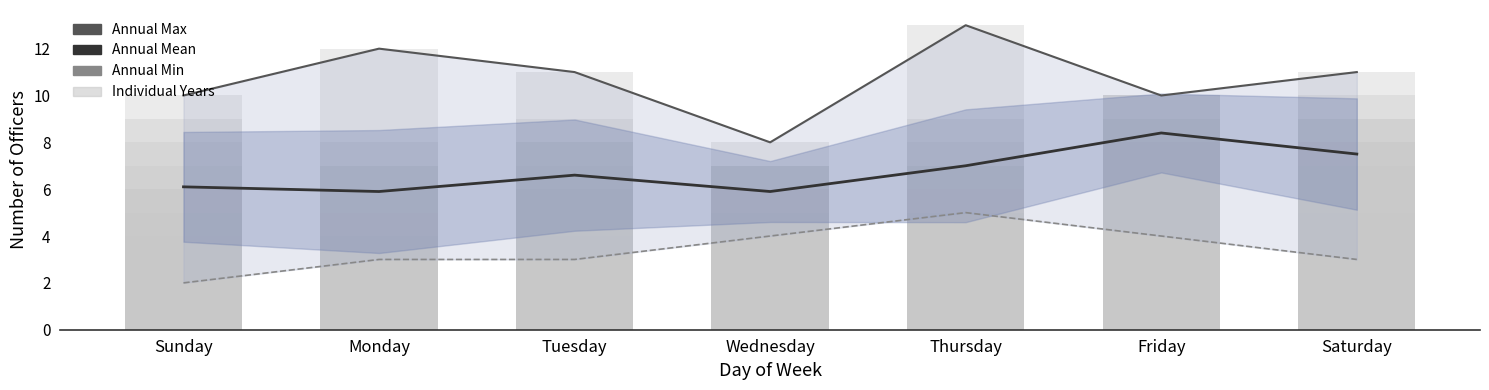

Rank the categories by Annual Max value from lowest to highest.

Wednesday, Sunday, Friday, Tuesday, Saturday, Monday, Thursday